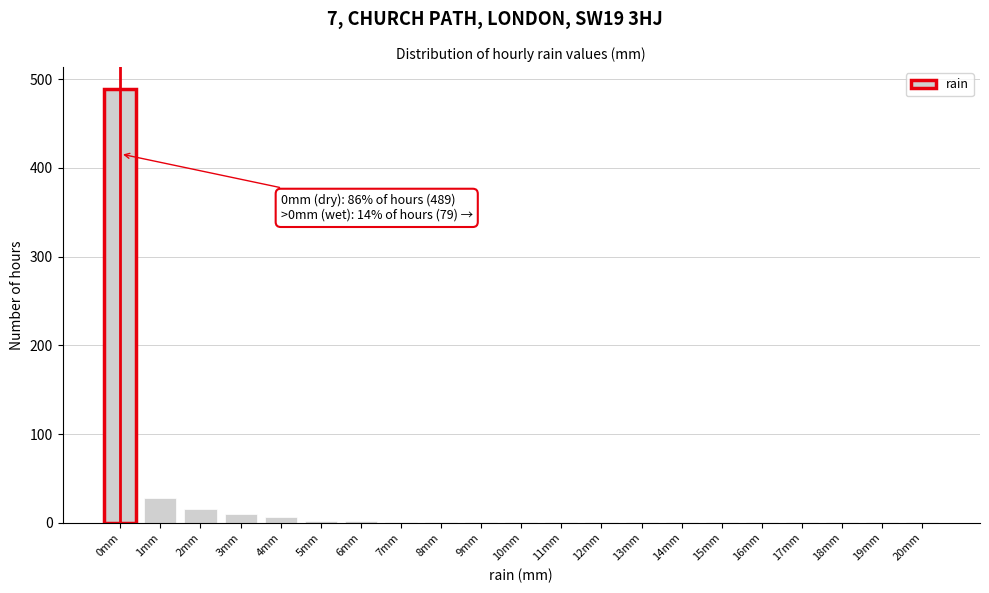

Where is the data nearest to the value 245?

1mm